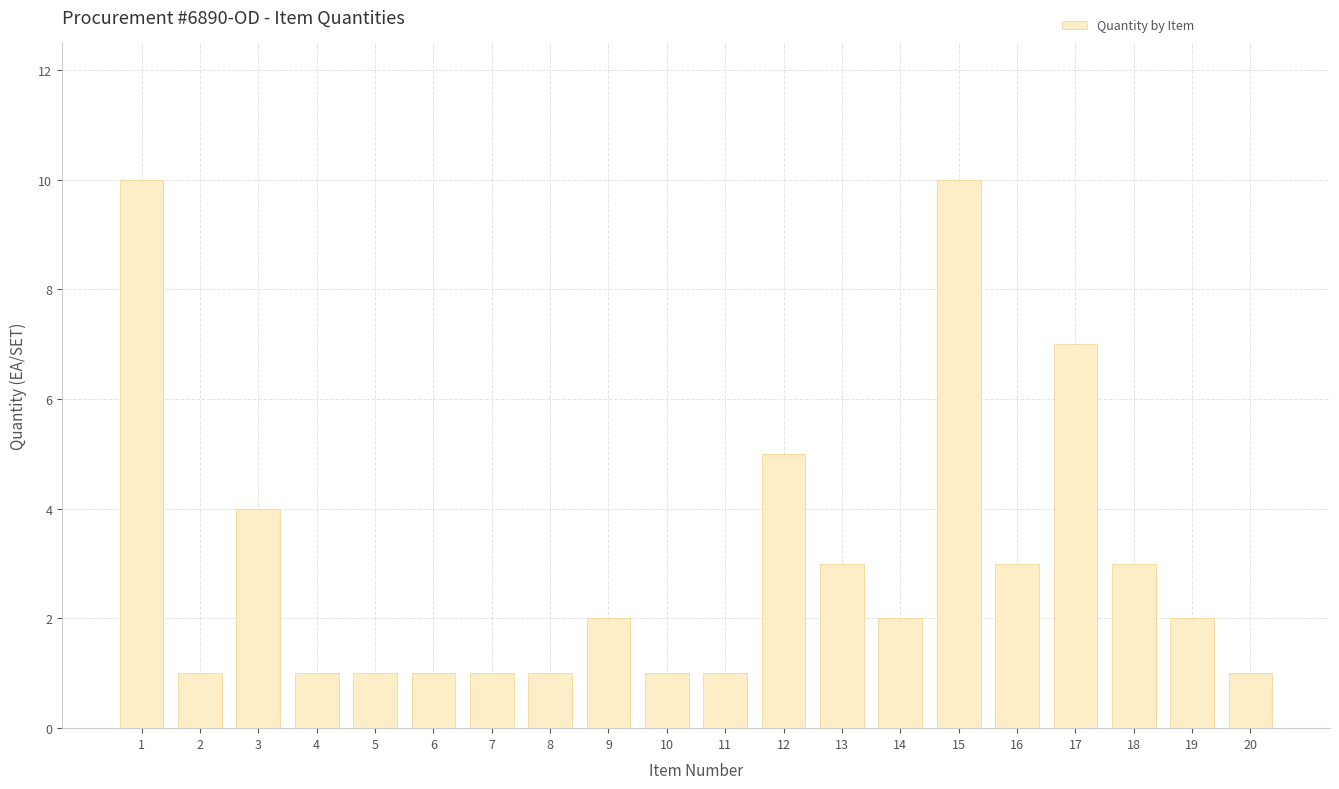

Is it true that the value at 7 is 1?

True